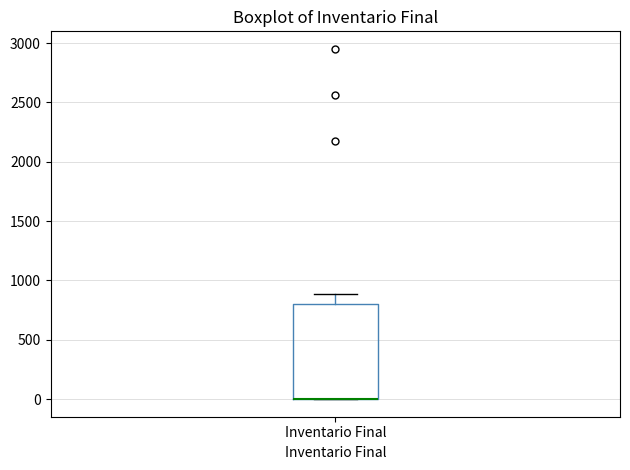

Read this box plot against the y-axis: the position of the median line, the range covered by the box, and the ends of both whiskers. The values are not printed on the chart, so give them approximately, as read against the axis.

median 0 (drawn on the box's lower edge), box 0 to 800, whiskers 0 to 900